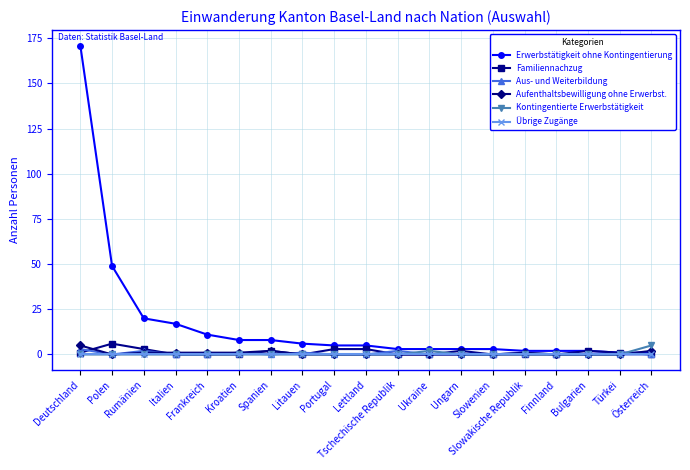

Does the chart have visible grid lines?

Yes